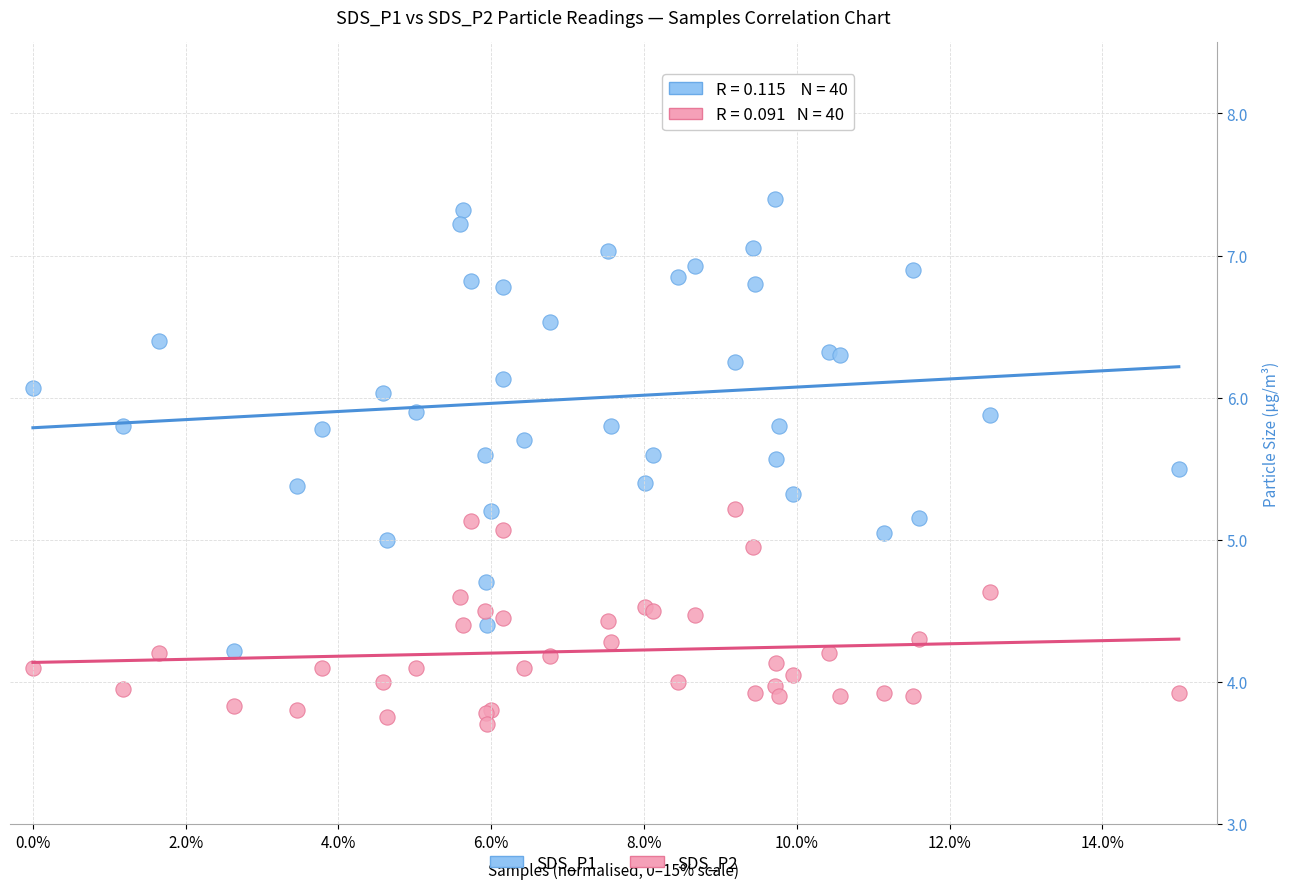

Which series reaches the maximum Y coordinate?

SDS_P1